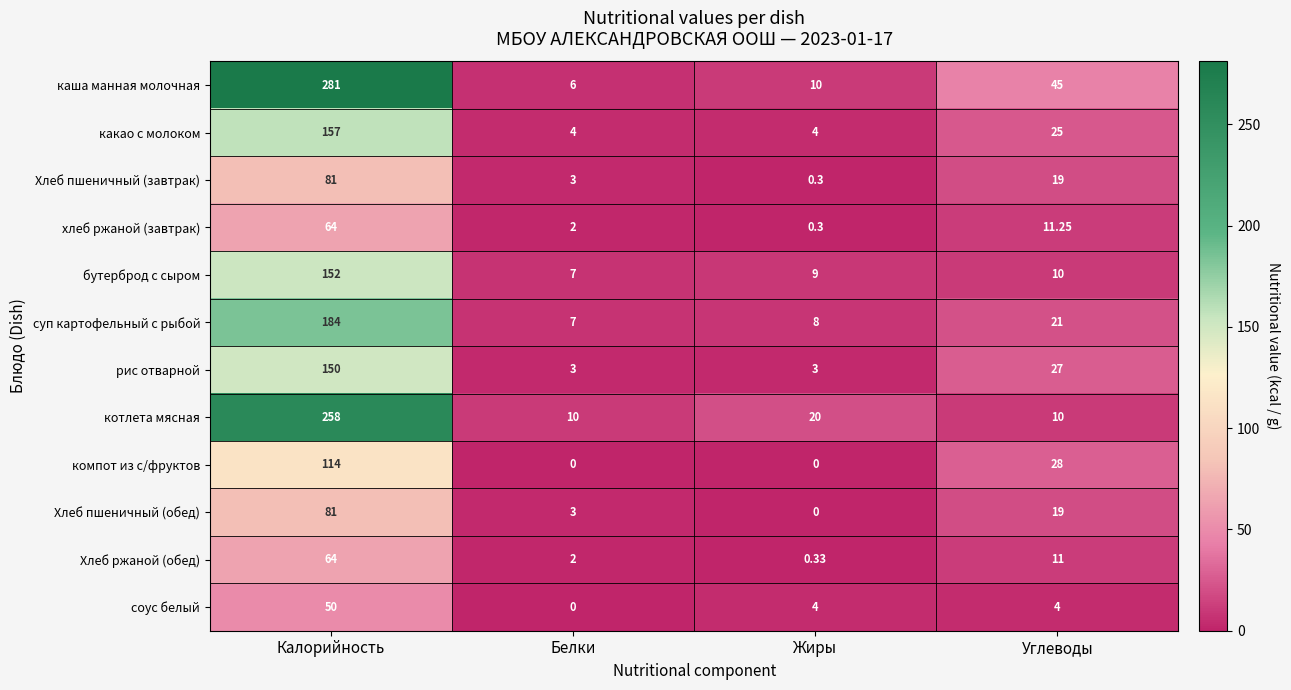

Which category has the highest value across all series?

Калорийность